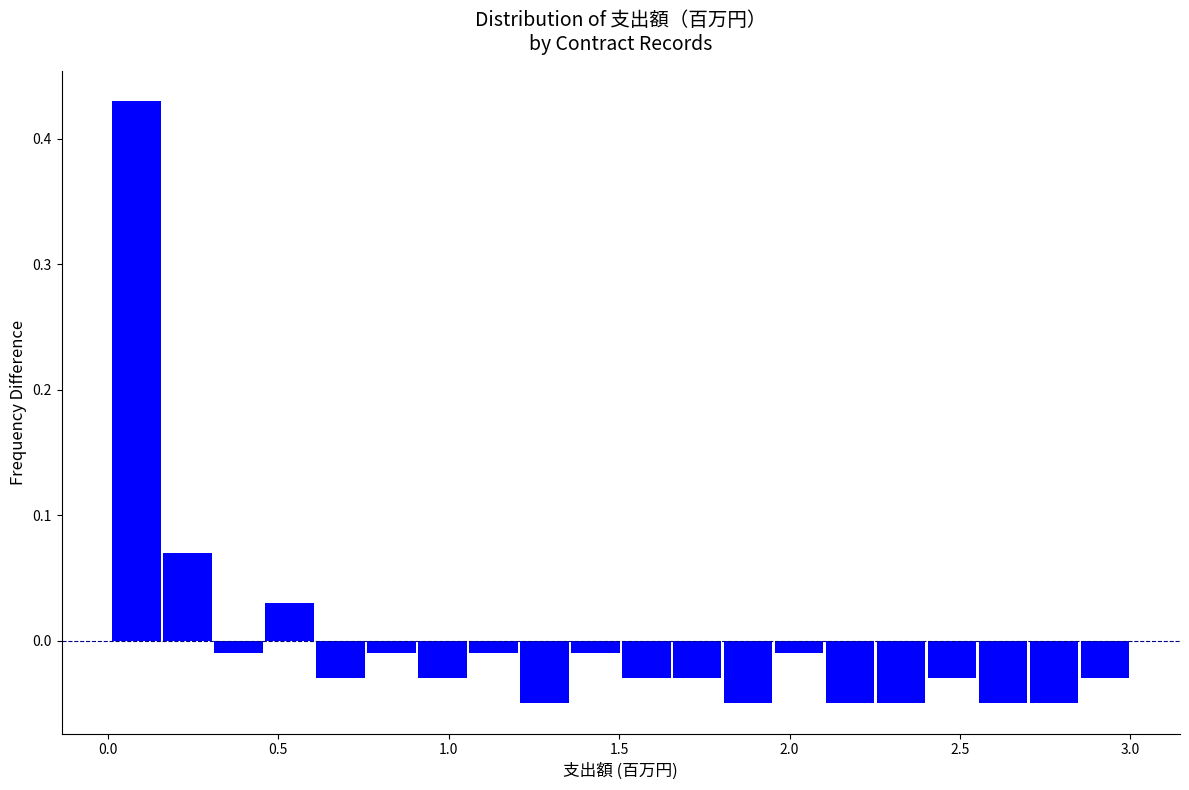

Read against the x-axis, roughly where is the centre of the tallest bar?

0.10